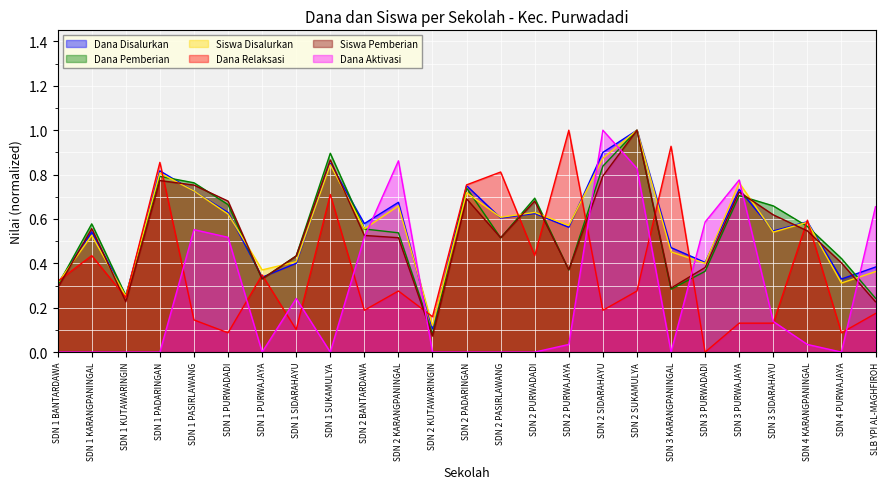

What is the difference between the second highest and minimum values in the Siswa Disalurkan series?

0.8